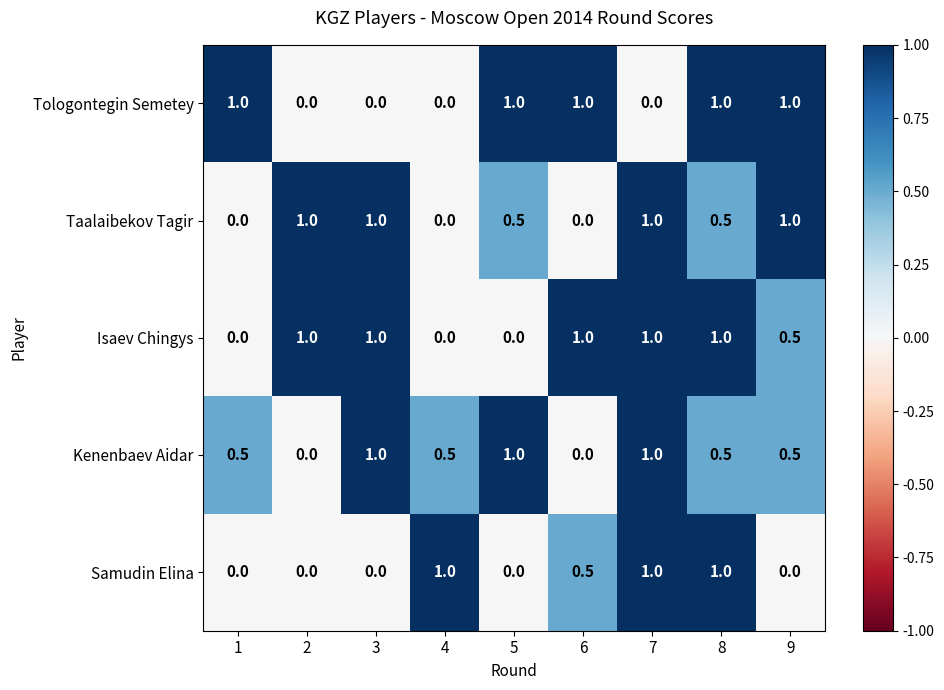

Which series has the largest total across all categories?

Isaev Chingys